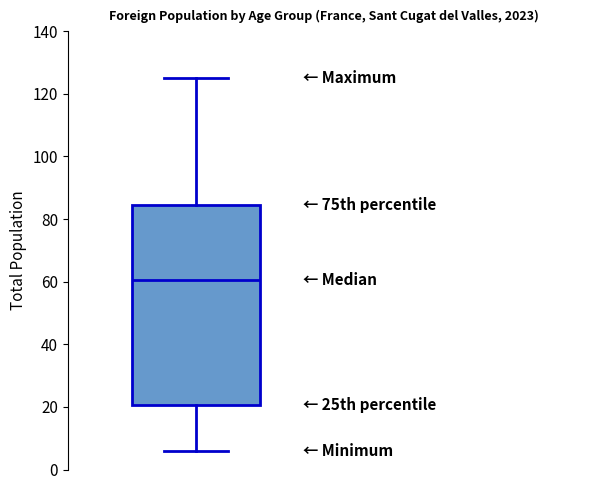

Where is the lower edge of the box on the y-axis? The values are not printed on the chart, so give them approximately, as read against the axis.

20